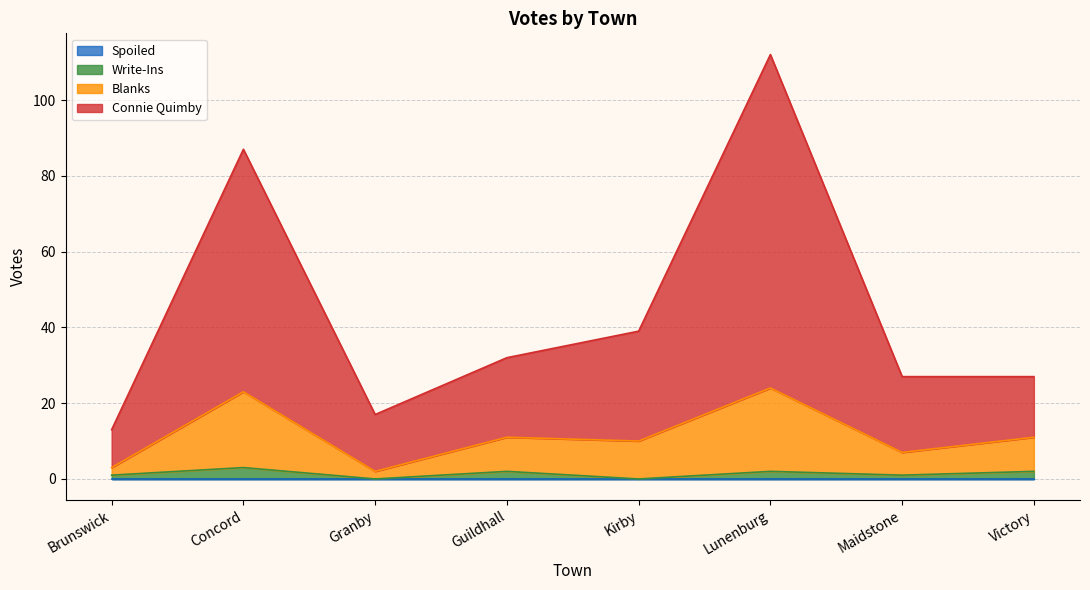

Reading left to right, transcribe all the data shown in this chart.

Total Votes Cast: 13	87	17	32	39	112	27	27
Blanks: 3	23	2	11	10	24	7	11
Write-Ins: 1	3	0	2	0	2	1	2